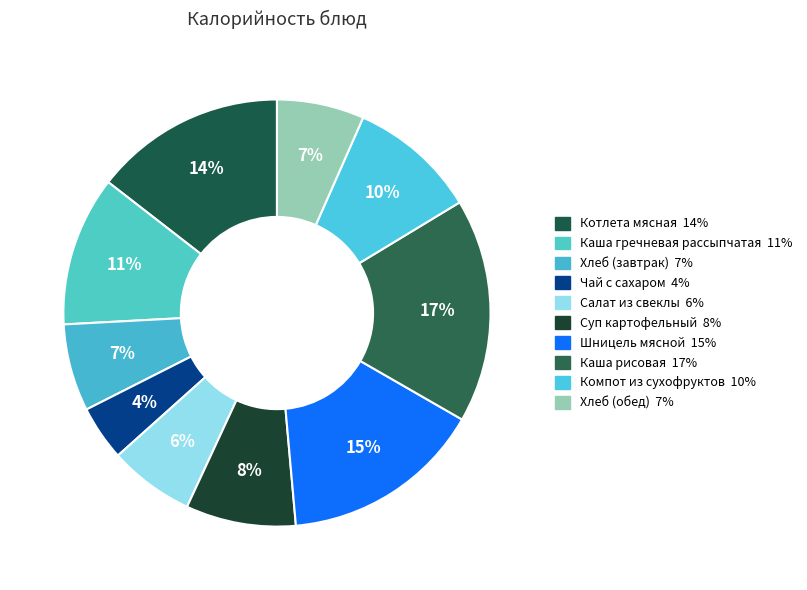

Is there any slice that represents more than half of the pie?

No